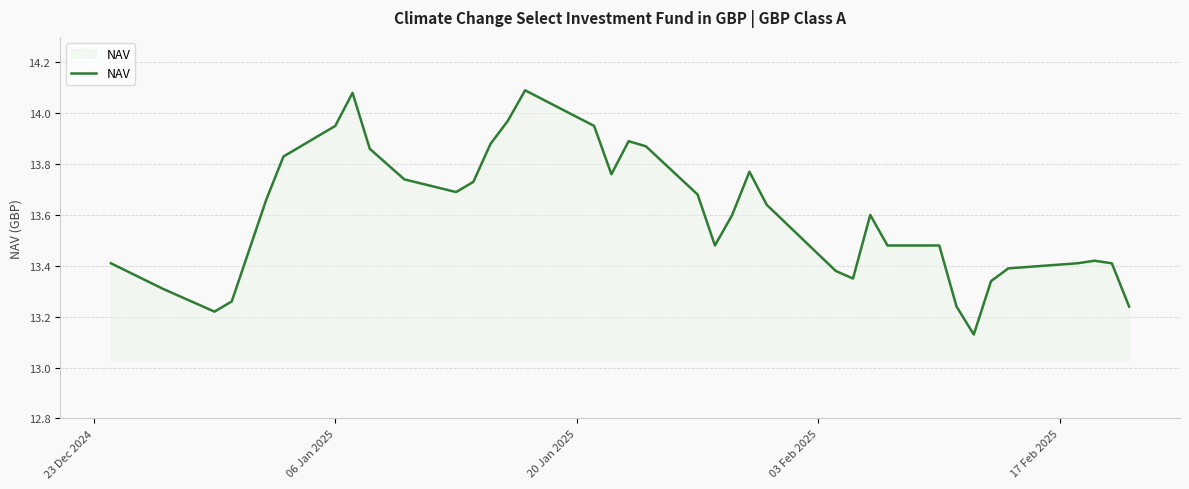

What is the difference between the maximum and minimum values?

1.0